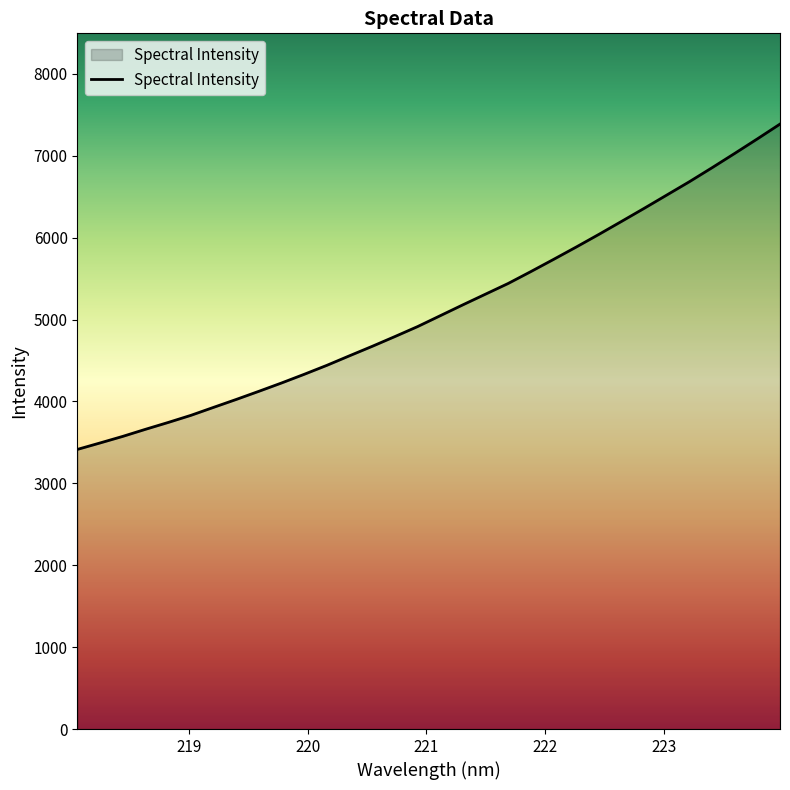

What is the maximum value shown in the chart?

7386.6